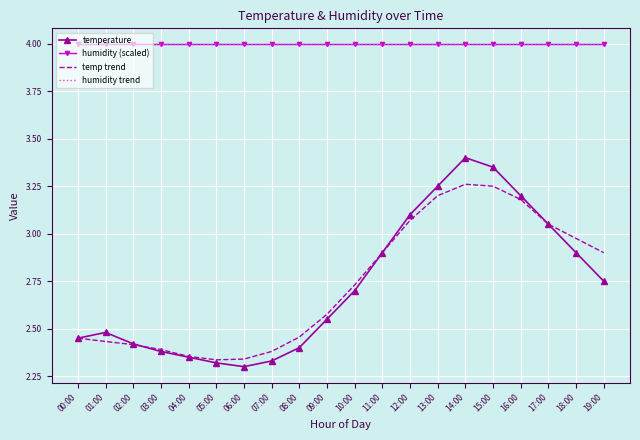

What is the greatest value displayed?

4.0